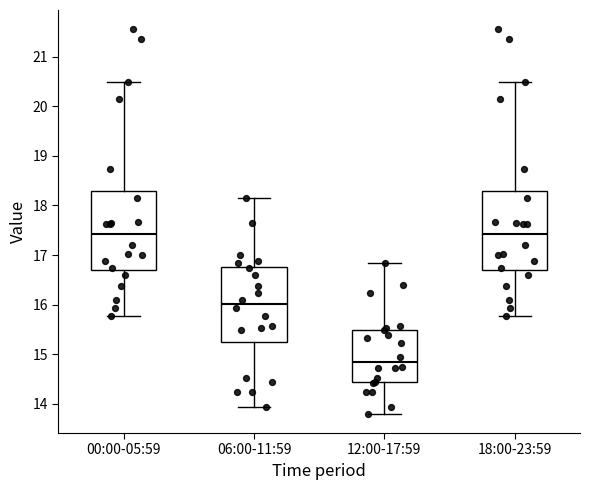

Reading left to right, read every box against the y-axis: the position of its median line, the range the box covers, and the ends of its whiskers. The values are not printed on the chart, so give them approximately, as read against the axis.

00:00-05:59: median 17.4, box 16.7 to 18.3, whiskers 15.8 to 20.5
06:00-11:59: median 16.0, box 15.2 to 16.8, whiskers 13.9 to 18.2
12:00-17:59: median 14.9, box 14.4 to 15.5, whiskers 13.8 to 16.8
18:00-23:59: median 17.4, box 16.7 to 18.3, whiskers 15.8 to 20.5